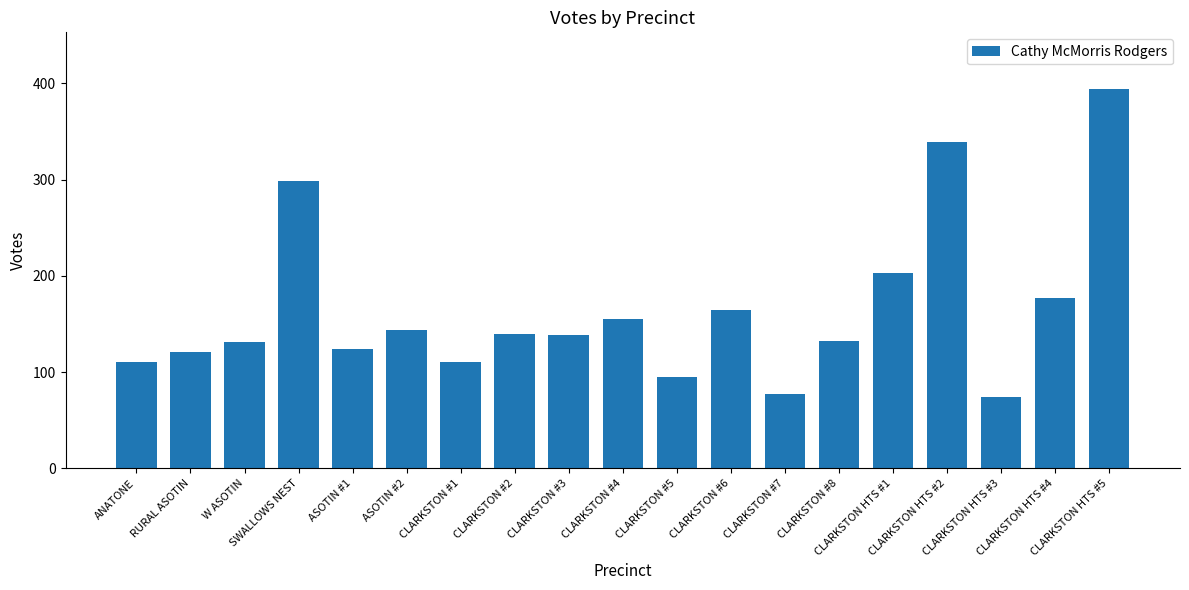

What is the sum of all values?

3129